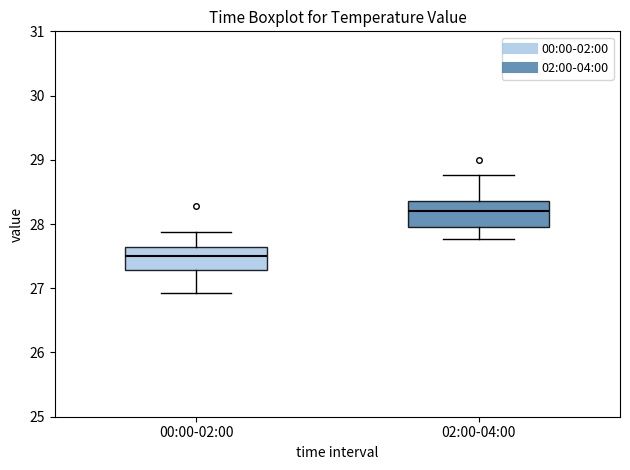

Reading left to right, read every box against the y-axis: the position of its median line, the range the box covers, and the ends of its whiskers. The values are not printed on the chart, so give them approximately, as read against the axis.

00:00-02:00: median 27.5, box 27.3 to 27.6, whiskers 26.9 to 27.9
02:00-04:00: median 28.2, box 28.0 to 28.4, whiskers 27.8 to 28.8